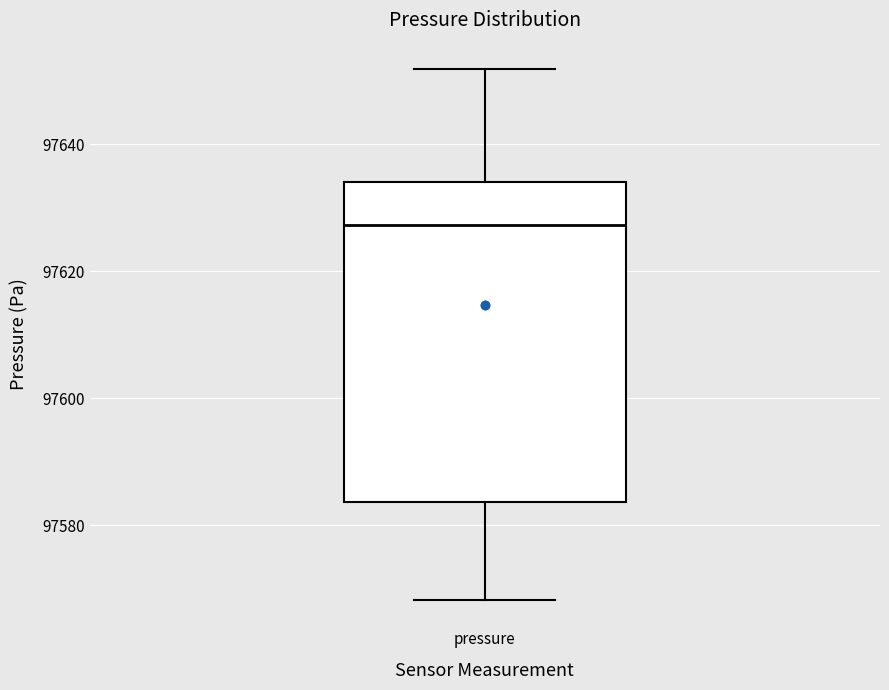

Where does the lower whisker of the box for pressure end on the y-axis? The values are not printed on the chart, so give them approximately, as read against the axis.

97568